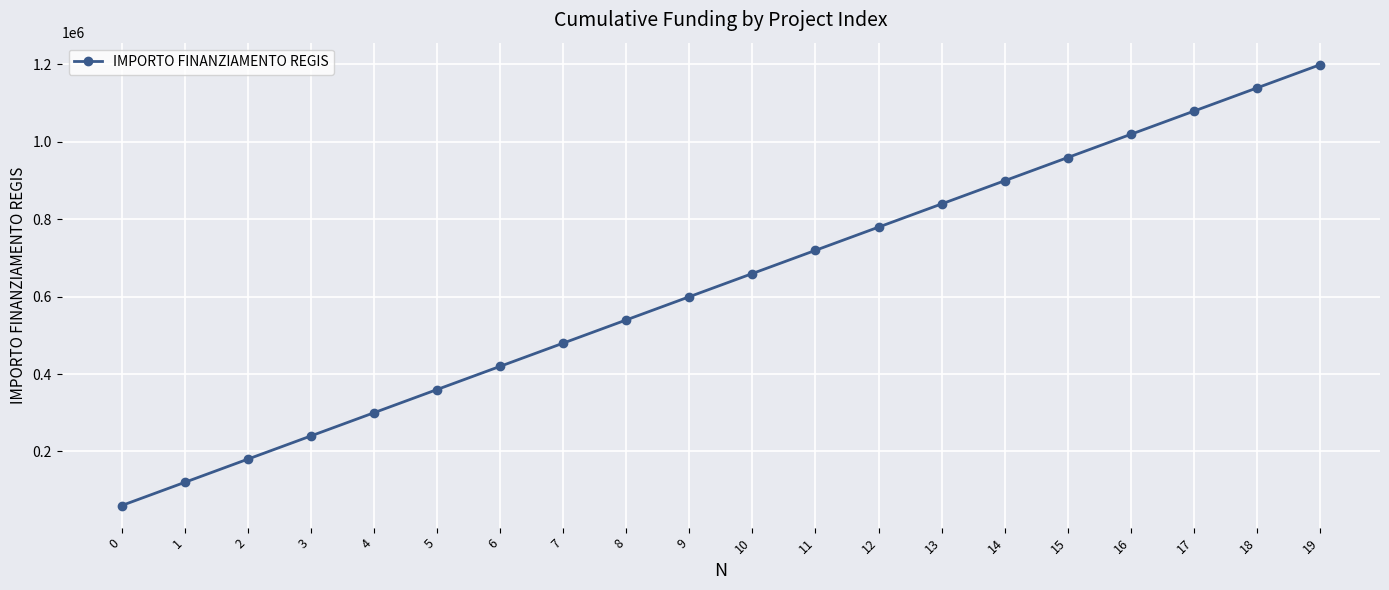

Read the value at 18.

1139354